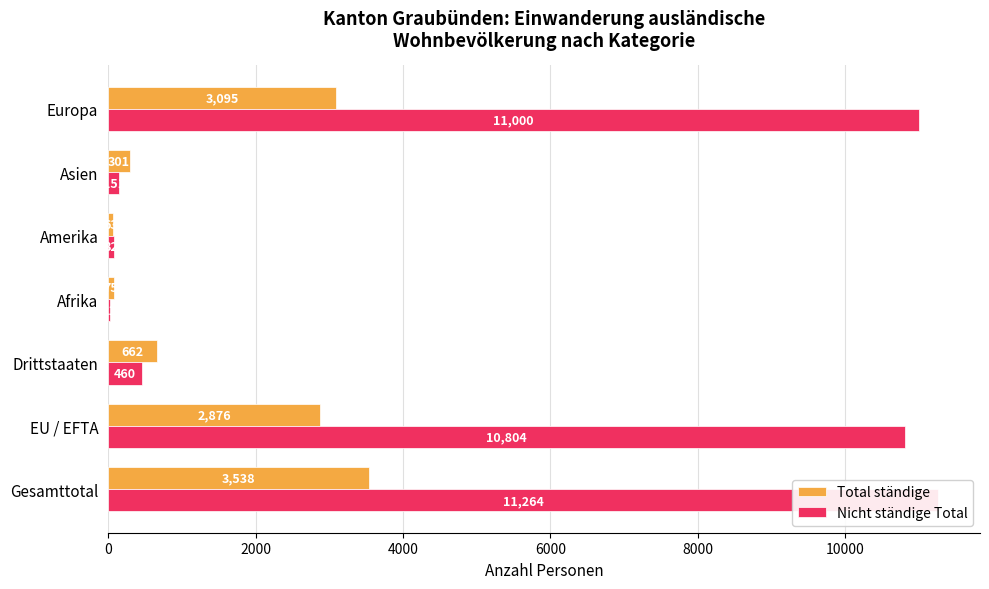

How many groups of bars are there?

7